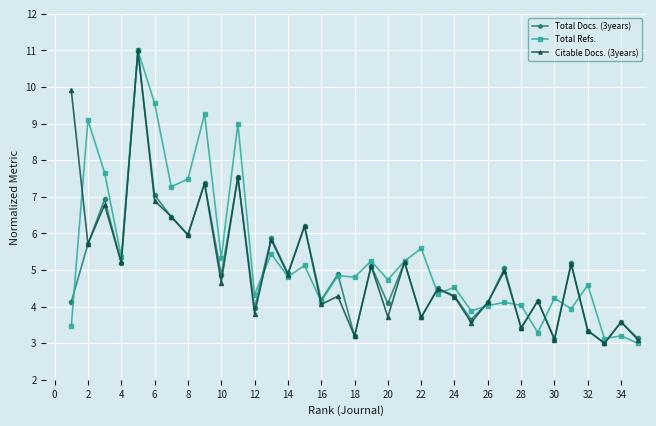

What is the smallest value displayed?

3.0